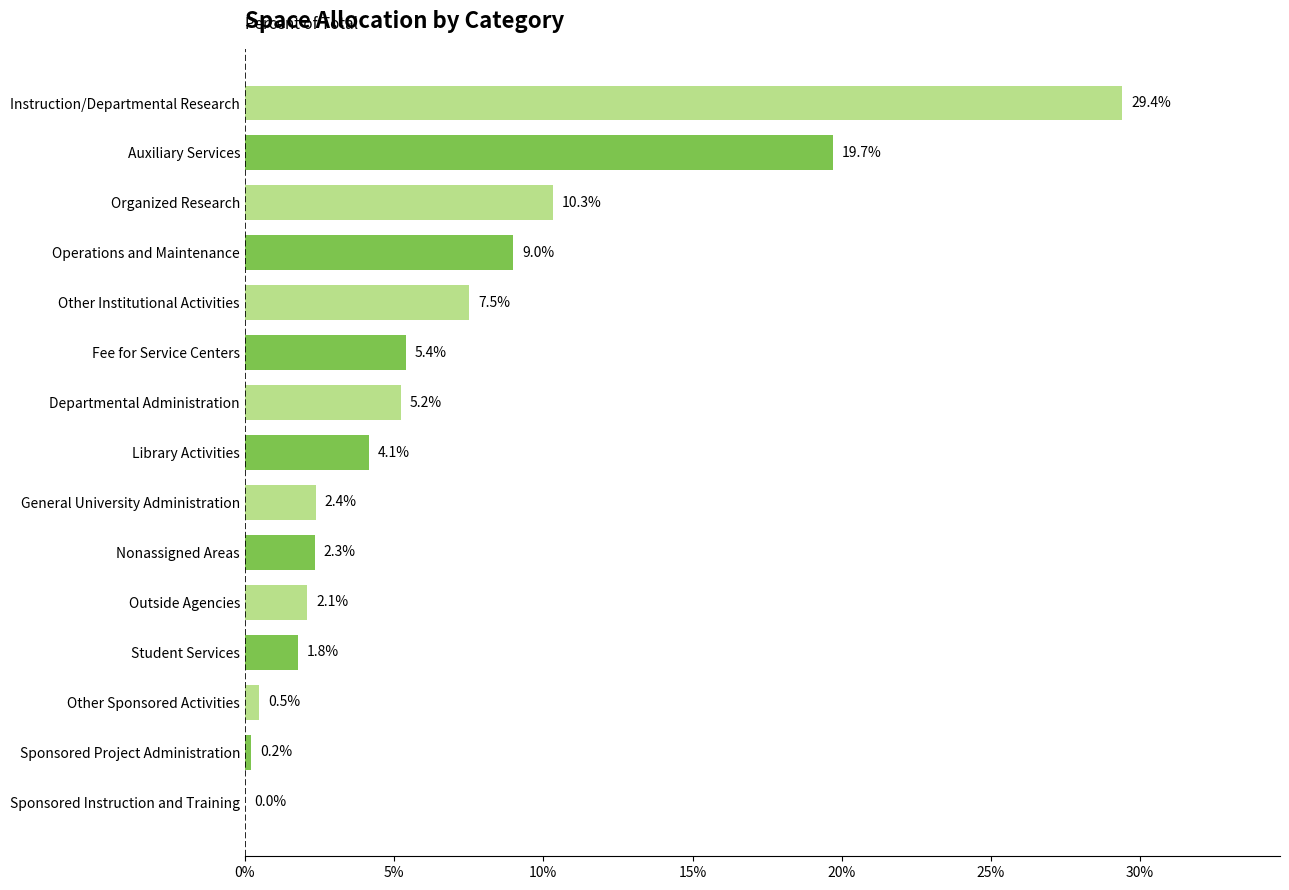

What is the difference between the maximum and minimum values?

0.3